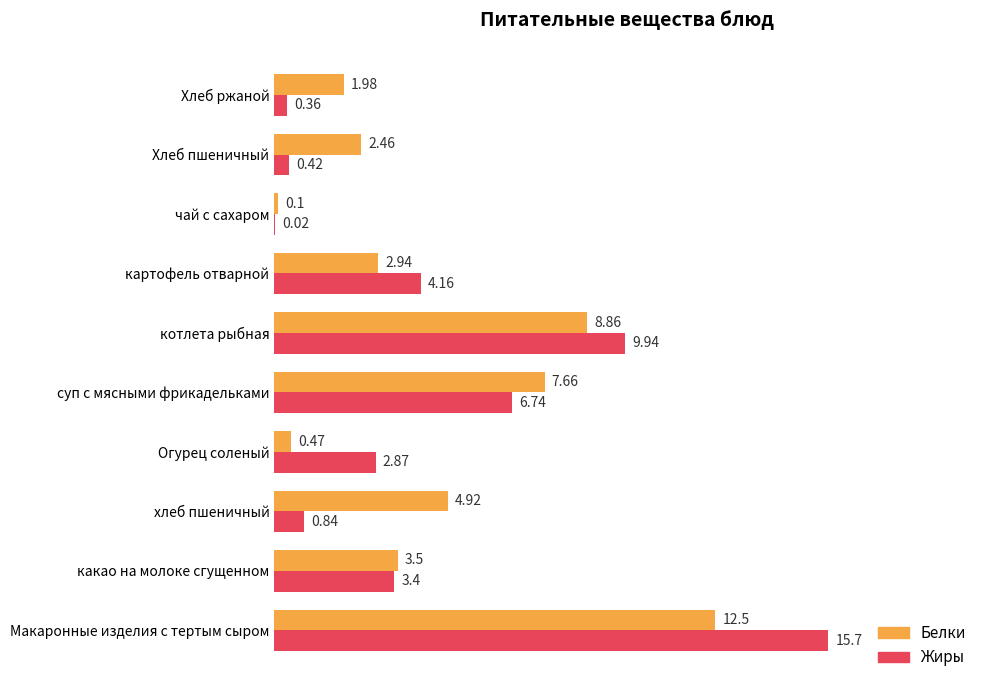

Which series has the largest total across all categories?

Белки